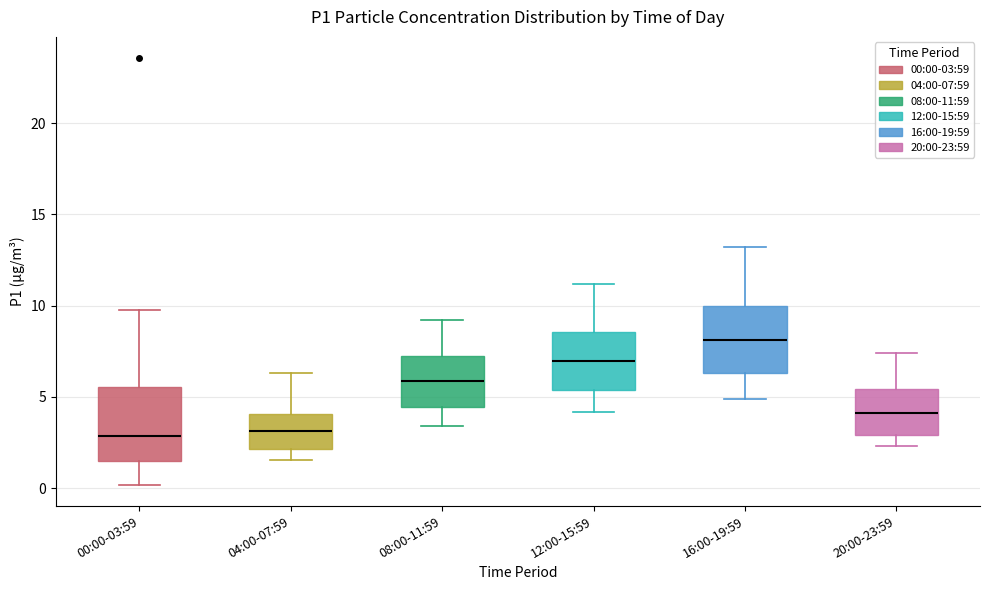

Reading left to right, read every box against the y-axis: the position of its median line, the range the box covers, and the ends of its whiskers. The values are not printed on the chart, so give them approximately, as read against the axis.

00:00-03:59: median 3.0, box 1.5 to 5.5, whiskers 0.0 to 10.0
04:00-07:59: median 3.0, box 2.0 to 4.0, whiskers 1.5 to 6.5
08:00-11:59: median 6.0, box 4.5 to 7.5, whiskers 3.5 to 9.0
12:00-15:59: median 7.0, box 5.5 to 8.5, whiskers 4.0 to 11.0
16:00-19:59: median 8.0, box 6.5 to 10.0, whiskers 5.0 to 13.0
20:00-23:59: median 4.0, box 3.0 to 5.5, whiskers 2.5 to 7.5